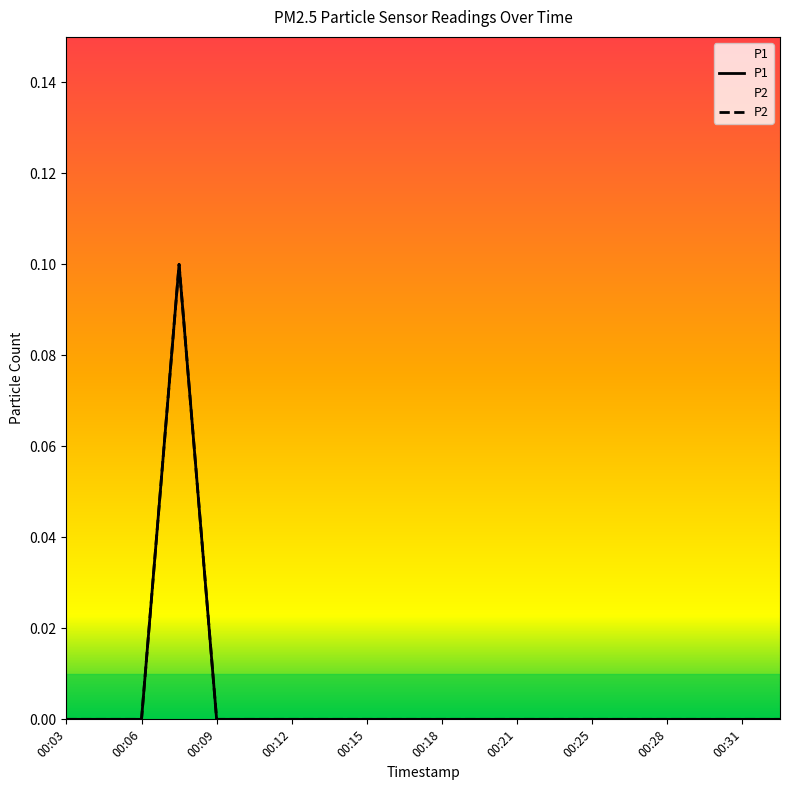

In P2, how many points are higher than both neighbors (excluding endpoints)?

1